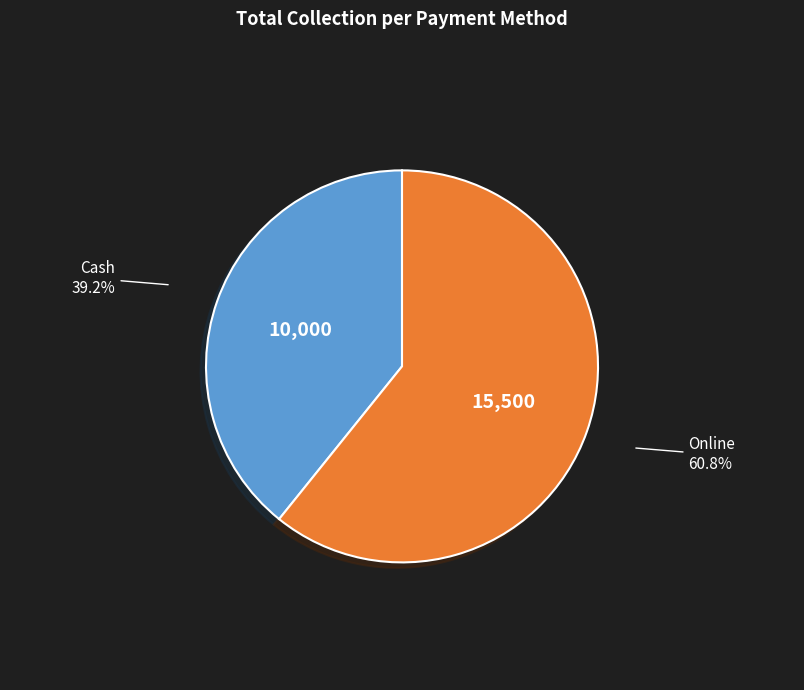

Rank the categories by value from lowest to highest.

Cash, Online